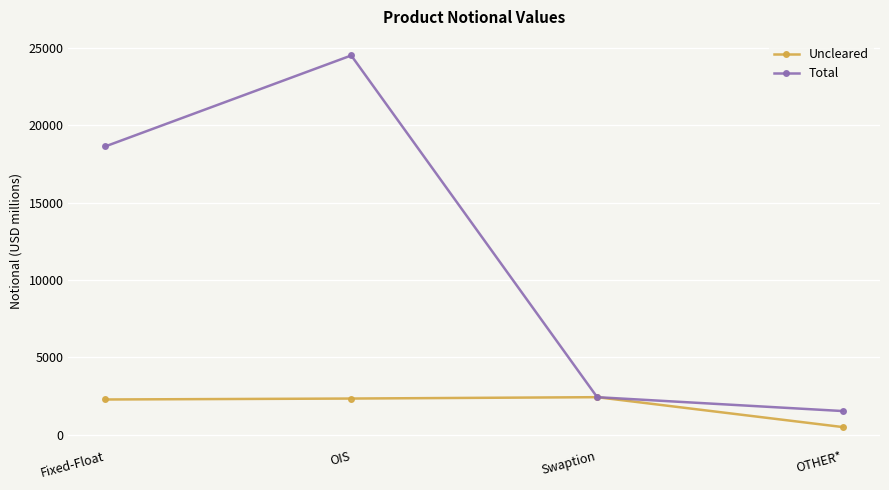

What is the value of the Uncleared point at the 3rd from the left?

2431